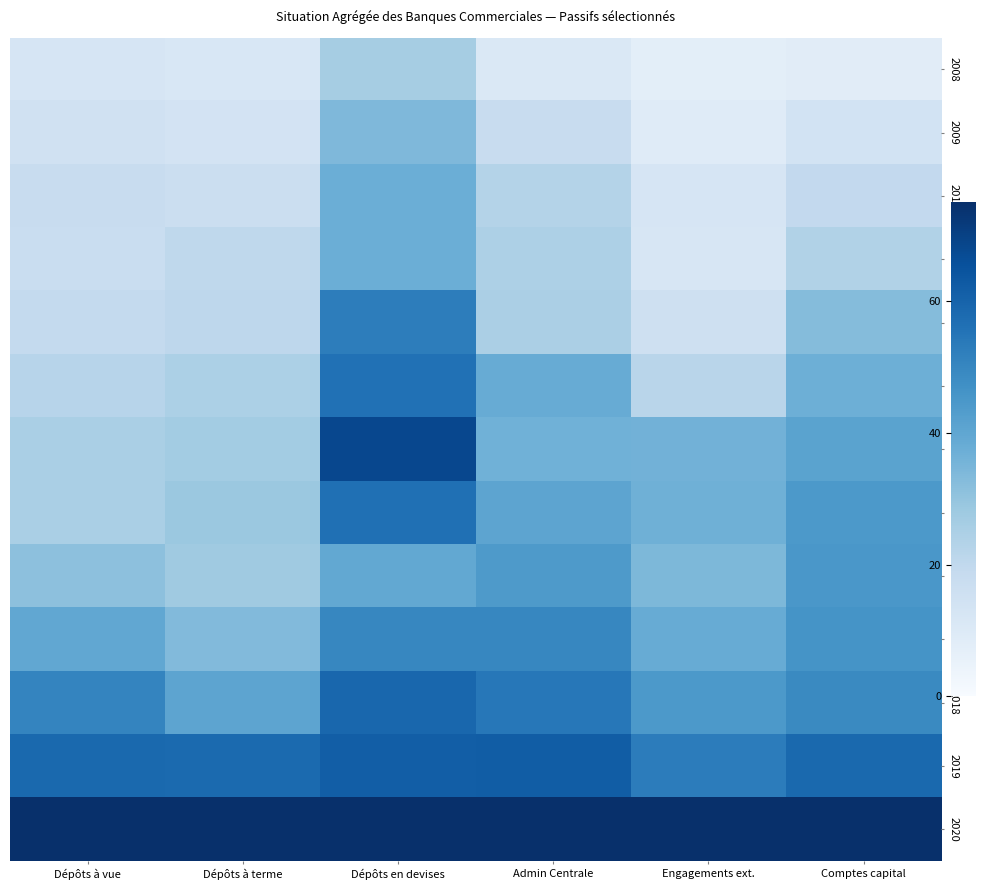

Reading left to right, extract all data points from this chart.

2008: Dépôts à vue=12.6	Dépôts à terme=11.6	Dépôts en devises=26.3	Admin Centrale=10.7	Engagements ext.=7.3	Comptes capital=8.4
2009: Dépôts à vue=14.9	Dépôts à terme=13.6	Dépôts en devises=33.9	Admin Centrale=17.9	Engagements ext.=8.9	Comptes capital=14.0
2010: Dépôts à vue=17.9	Dépôts à terme=16.4	Dépôts en devises=37.5	Admin Centrale=23.1	Engagements ext.=12.3	Comptes capital=19.5
2011: Dépôts à vue=17.3	Dépôts à terme=20.3	Dépôts en devises=37.3	Admin Centrale=24.5	Engagements ext.=12.2	Comptes capital=23.6
2012: Dépôts à vue=19.3	Dépôts à terme=20.6	Dépôts en devises=52.7	Admin Centrale=25.0	Engagements ext.=15.4	Comptes capital=32.5
2013: Dépôts à vue=22.0	Dépôts à terme=24.8	Dépôts en devises=56.2	Admin Centrale=38.2	Engagements ext.=21.9	Comptes capital=37.2
2014: Dépôts à vue=25.3	Dépôts à terme=26.7	Dépôts en devises=68.2	Admin Centrale=36.4	Engagements ext.=36.1	Comptes capital=41.1
2015: Dépôts à vue=25.2	Dépôts à terme=28.6	Dépôts en devises=56.5	Admin Centrale=40.7	Engagements ext.=36.6	Comptes capital=44.4
2016: Dépôts à vue=31.1	Dépôts à terme=27.5	Dépôts en devises=39.3	Admin Centrale=44.1	Engagements ext.=34.2	Comptes capital=44.9
2017: Dépôts à vue=39.8	Dépôts à terme=33.2	Dépôts en devises=50.0	Admin Centrale=50.1	Engagements ext.=38.1	Comptes capital=46.2
2018: Dépôts à vue=50.5	Dépôts à terme=40.6	Dépôts en devises=59.1	Admin Centrale=54.3	Engagements ext.=44.5	Comptes capital=49.0
2019: Dépôts à vue=58.4	Dépôts à terme=58.2	Dépôts en devises=61.6	Admin Centrale=62.1	Engagements ext.=52.9	Comptes capital=58.4
2020: Dépôts à vue=75.0	Dépôts à terme=75.0	Dépôts en devises=75.0	Admin Centrale=75.0	Engagements ext.=75.0	Comptes capital=75.0